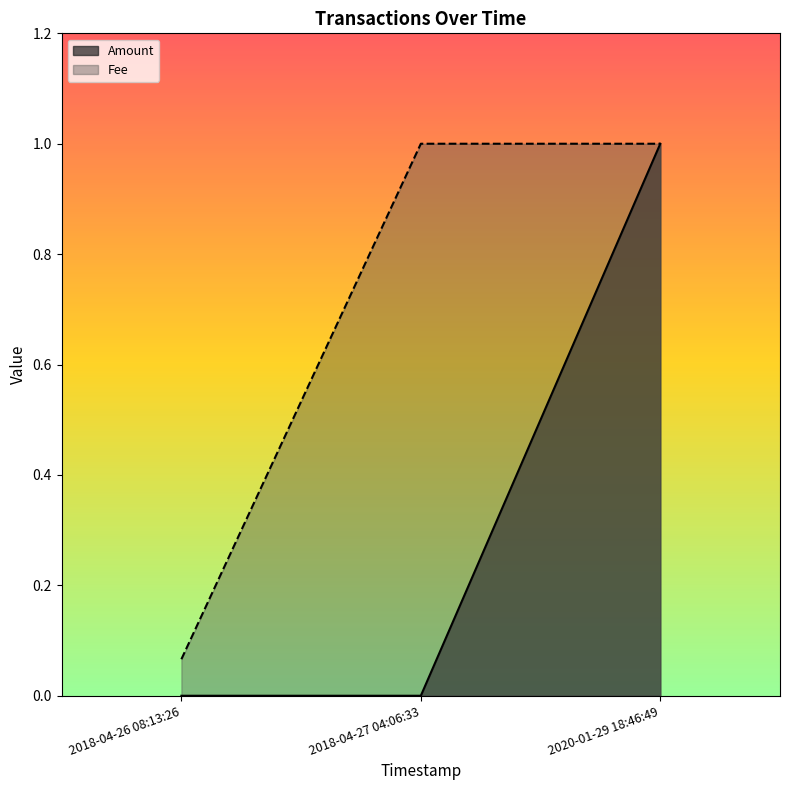

What is the maximum value for Fee?

1.0